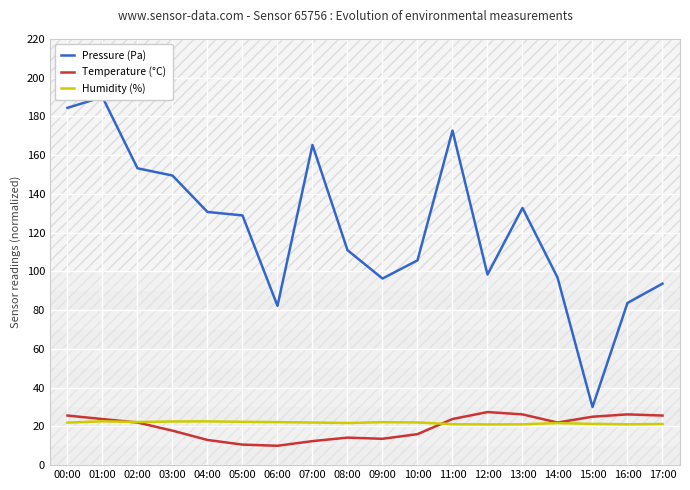

Is the value of Humidity (%) at 12:00 greater than the value of Temperature (°C) at 00:00?

No